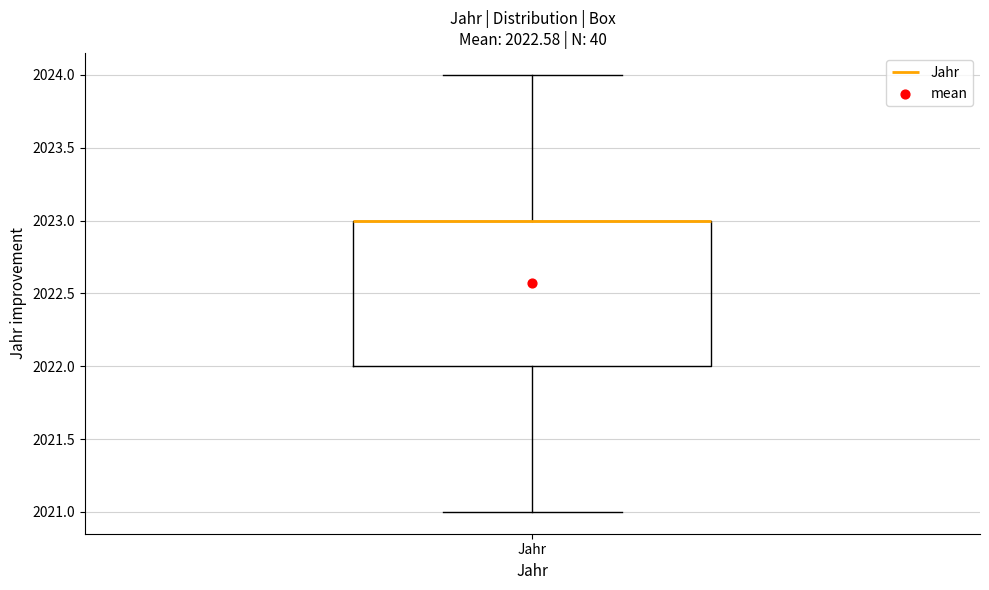

Where does the upper whisker of the box for Jahr end on the y-axis? The values are not printed on the chart, so give them approximately, as read against the axis.

2024